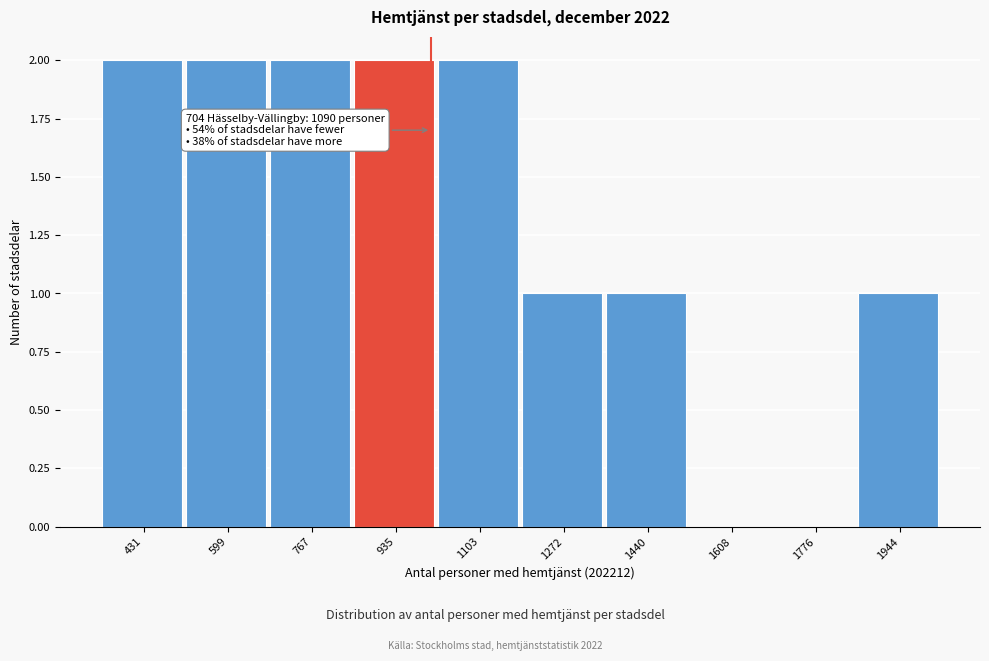

What is the ratio of the value at 599 to the value at 1272?

2.0